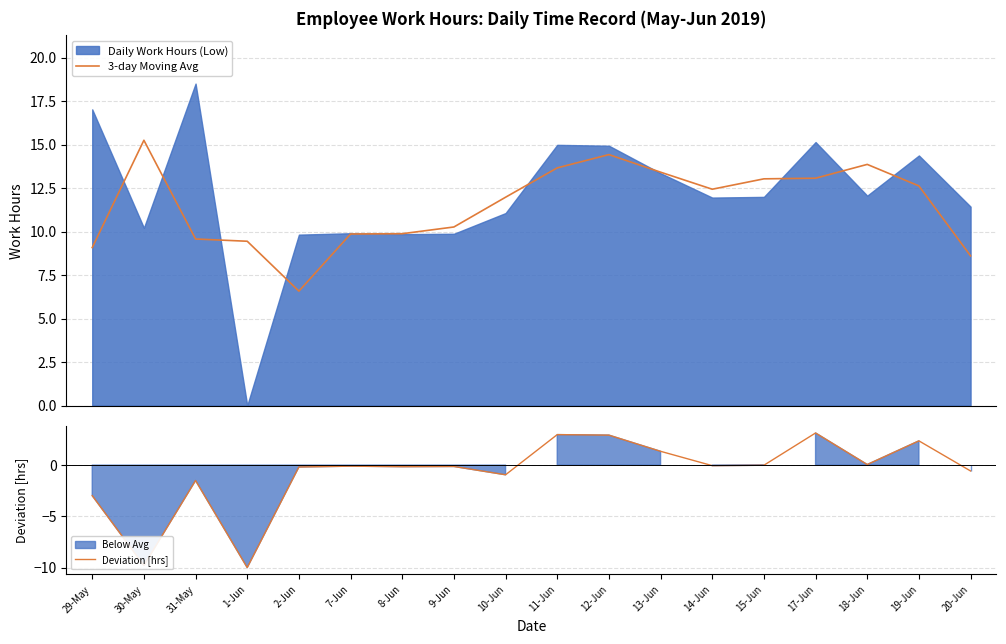

True or false: Deviation [hrs] and 3-day Moving Avg intersect in this chart.

False